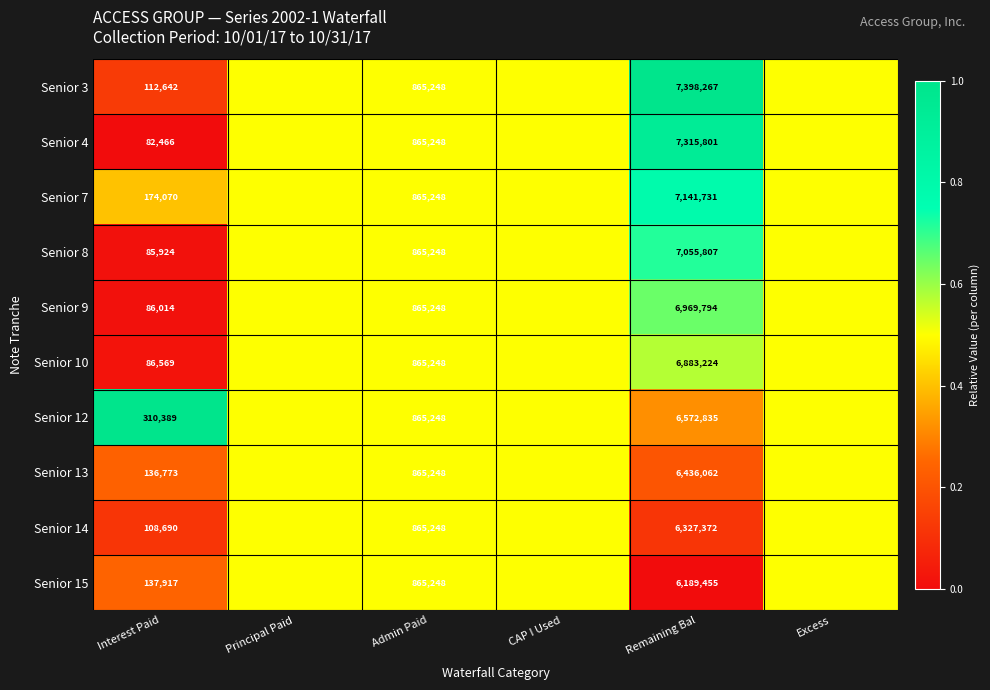

What is the spread (max minus min) of values at Remaining Bal?

1208812.0